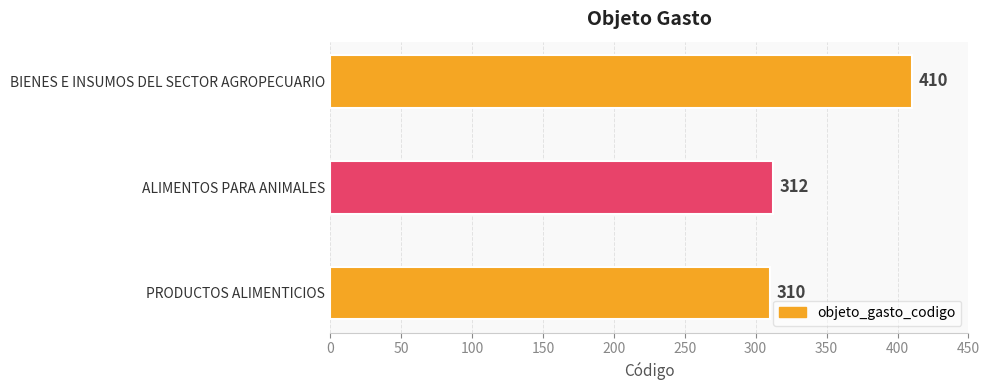

Reading bottom to top, extract all data points from this chart.

310	312	410